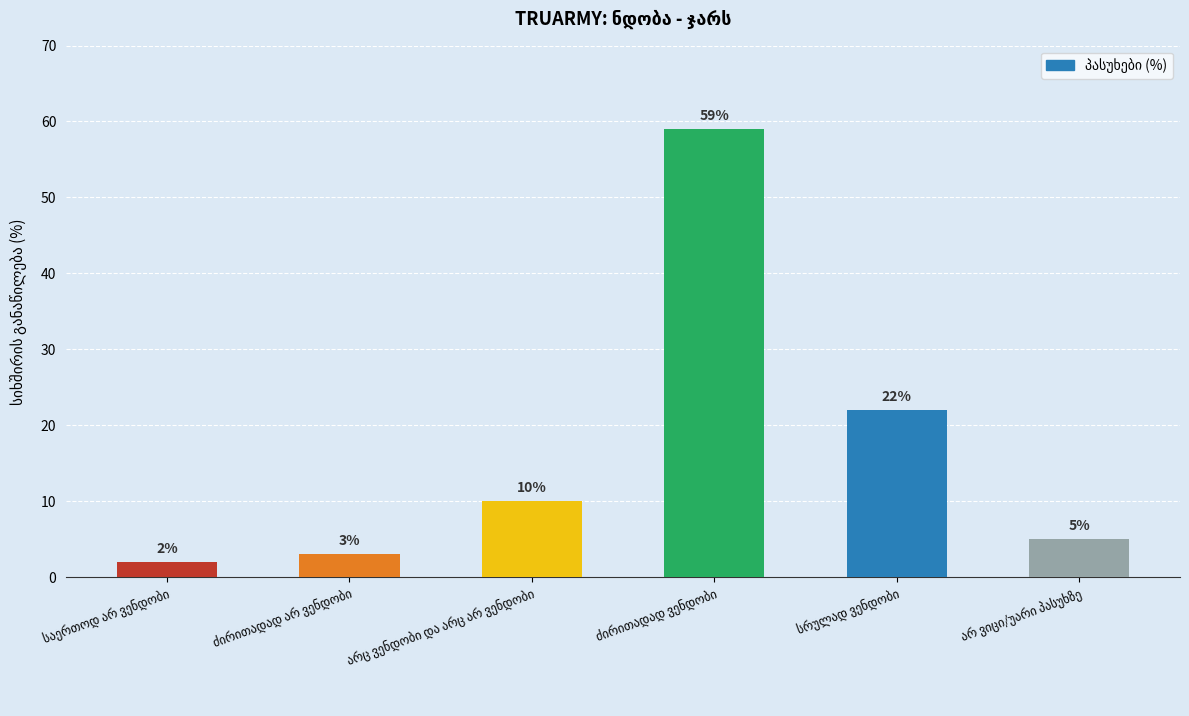

What is the value of the 3rd bar from the left?

10